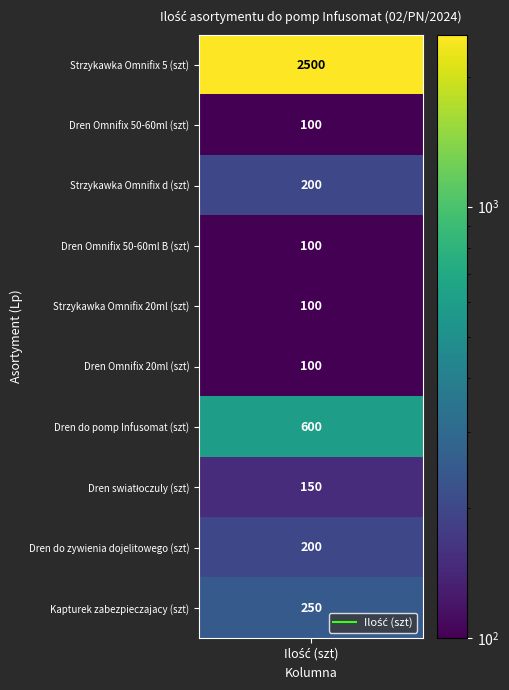

What is the maximum value for 1?

2500